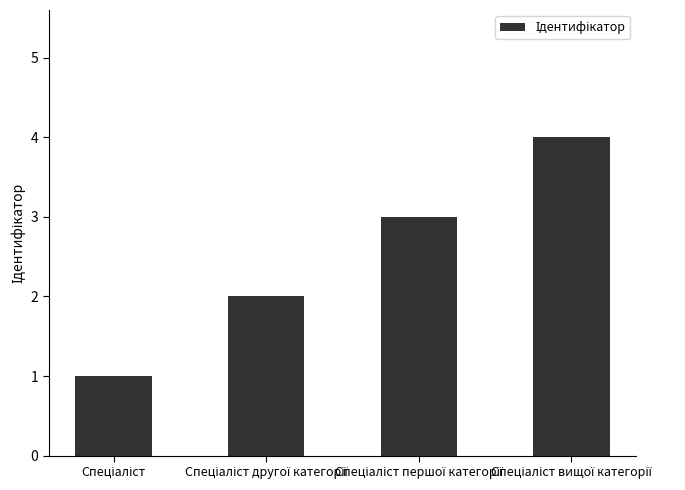

What is the difference between the maximum and minimum values?

3